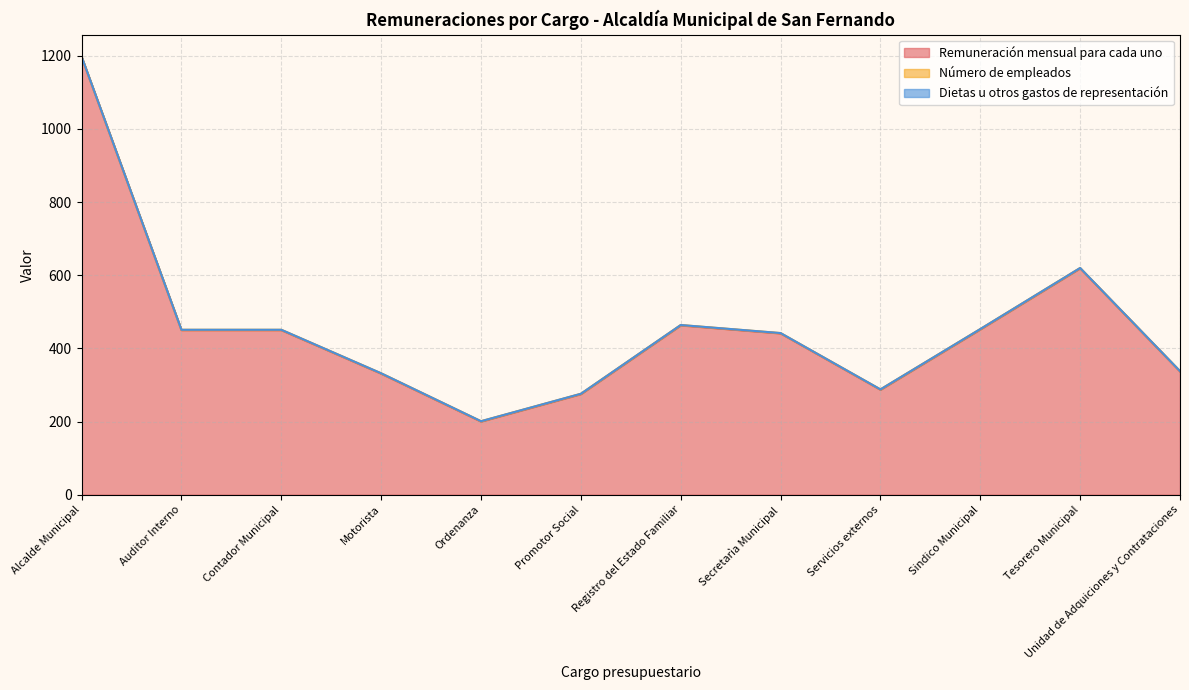

True or false: Remuneración mensual para cada uno and Dietas u otros gastos de representación cross at least once.

False